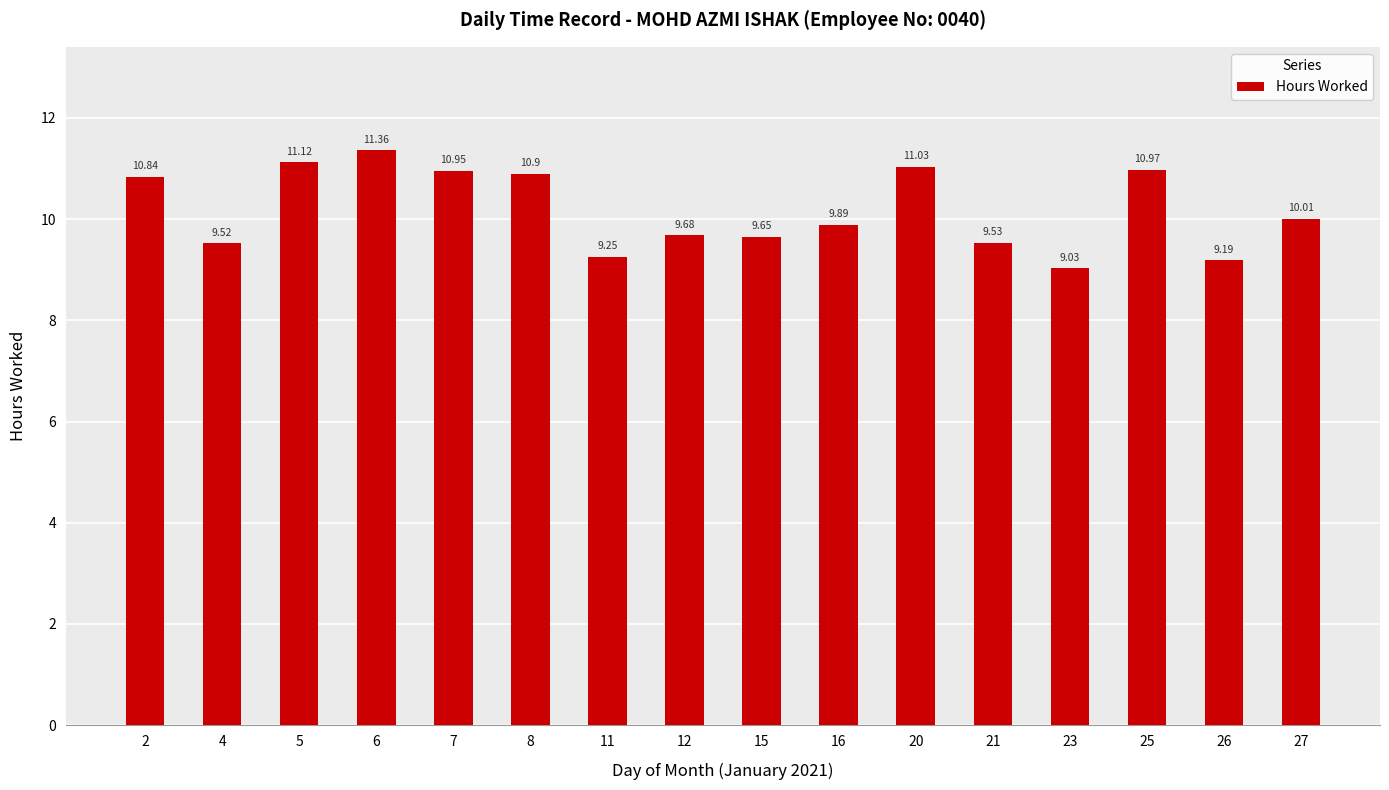

What is the difference between the values at 7 and 11?

1.7